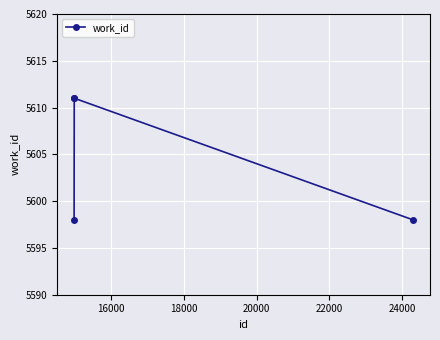

What is the difference between the maximum and minimum values?

13